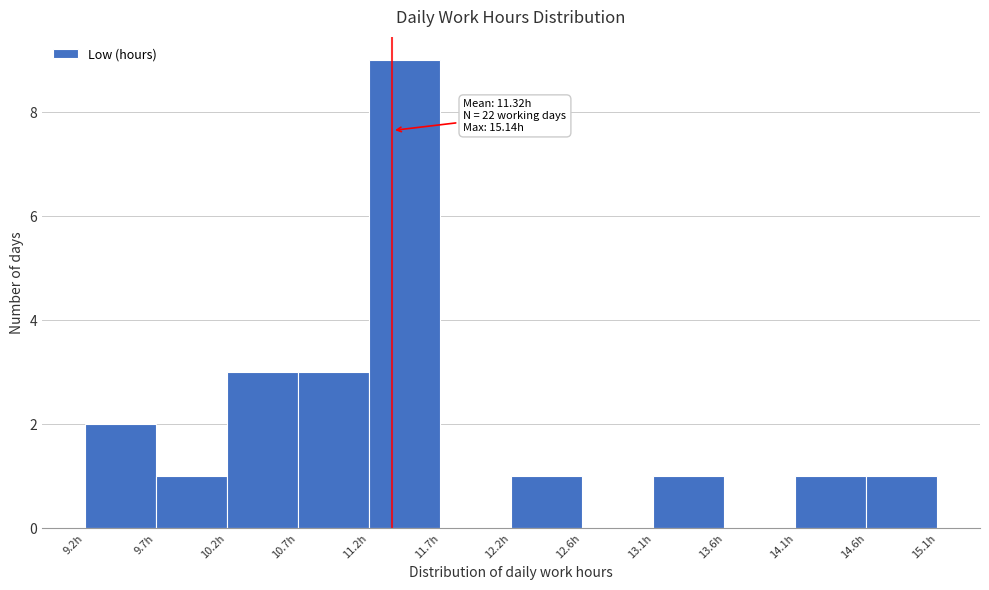

Over which range of the x-axis is the bar tallest?

11.15 to 11.65